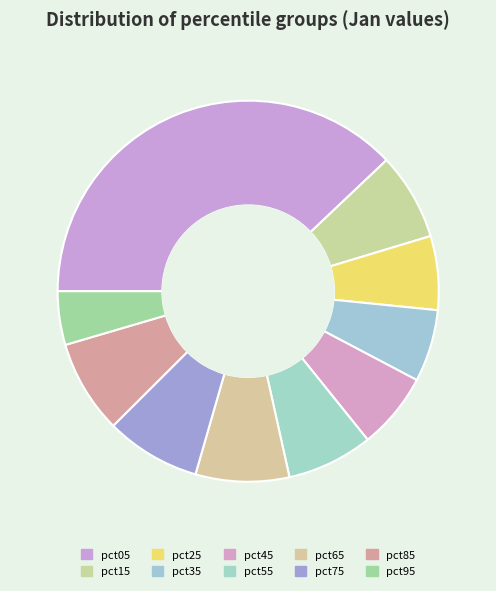

To the nearest percent, what portion does pct85 represent?

8%